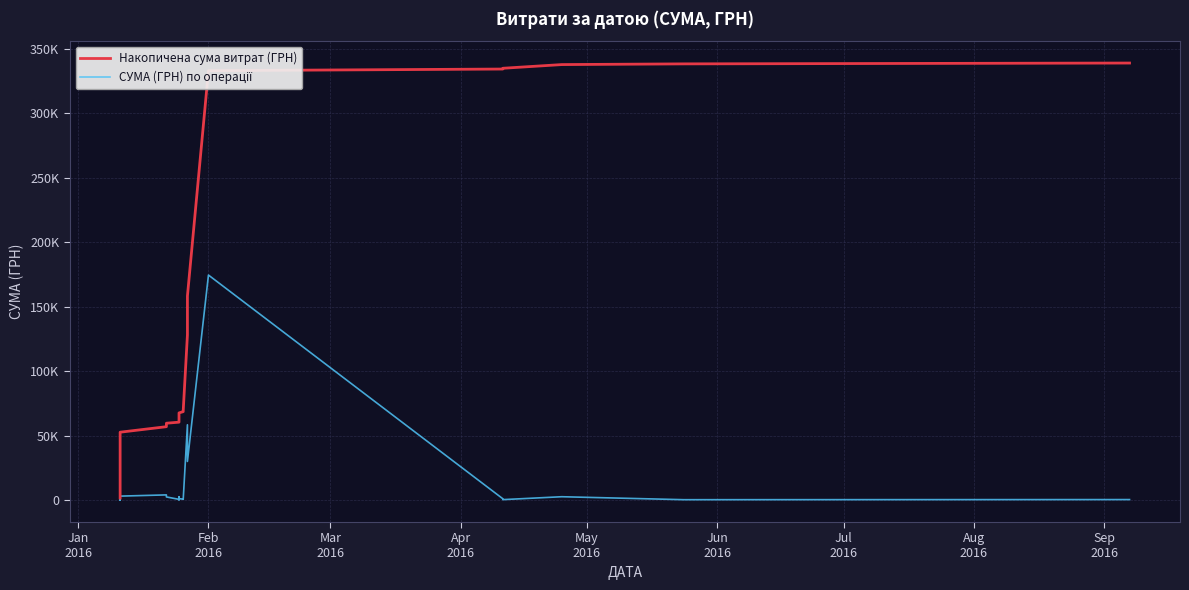

What is the highest value of the Накопичена сума витрат (ГРН) series?

338768.6